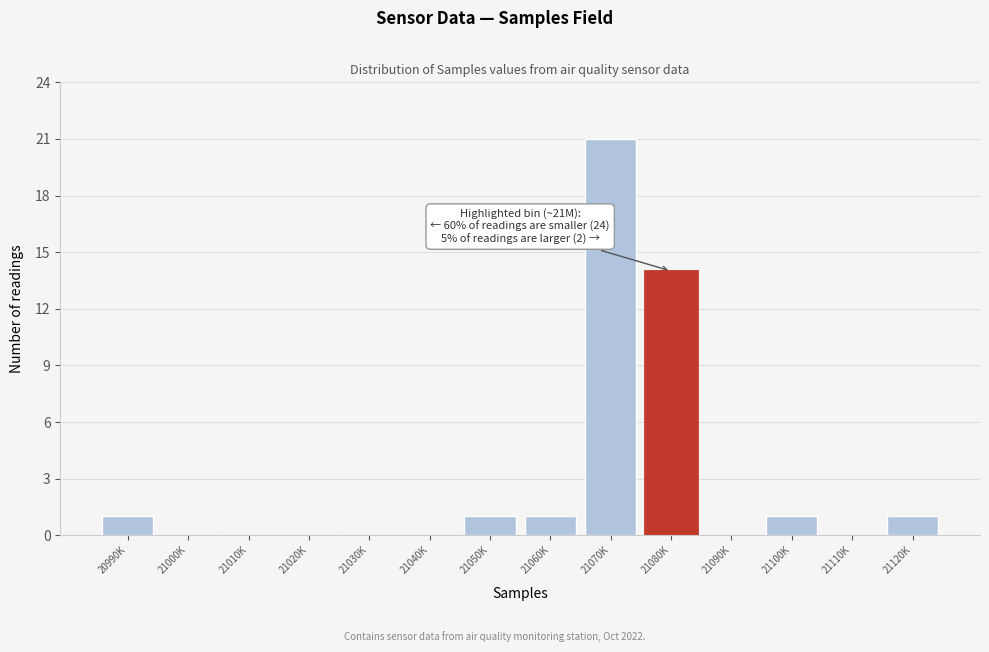

Reading right to left, list all the values displayed in this chart.

21120K=1	21110K=0	21100K=1	21090K=0	21080K=14	21070K=21	21060K=1	21050K=1	21040K=0	21030K=0	21020K=0	21010K=0	21000K=0	20990K=1